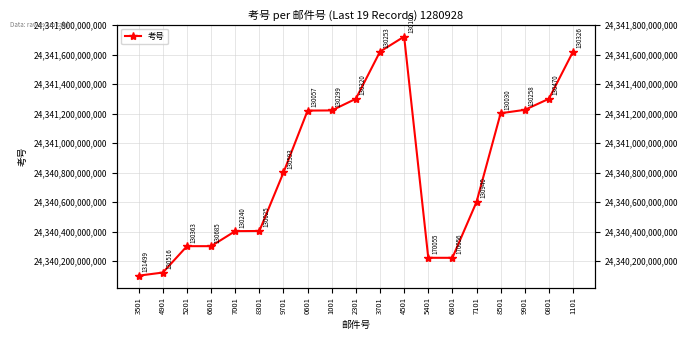

Reading left to right, extract all data points from this chart.

24340101131499	24340122130516	24340301130363	24340301130685	24340403130240	24340404130025	24340801130593	24341221130057	24341222130299	24341301130320	24341621130253	24341723130102	24340222170055	24340222170056	24340601130940	24341203130030	24341226130258	24341301130470	24341621130326